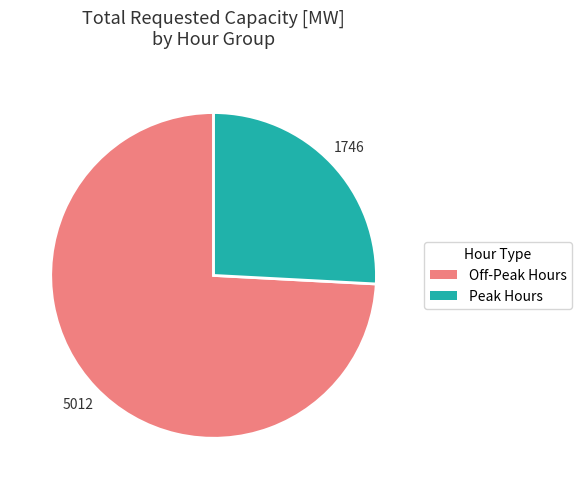

Is there a majority slice in this chart?

Yes